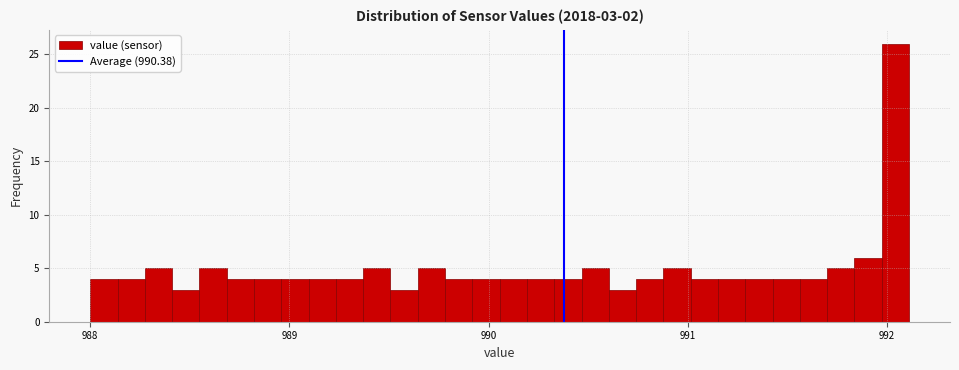

Read against the x-axis, roughly where is the centre of the tallest bar?

992.0